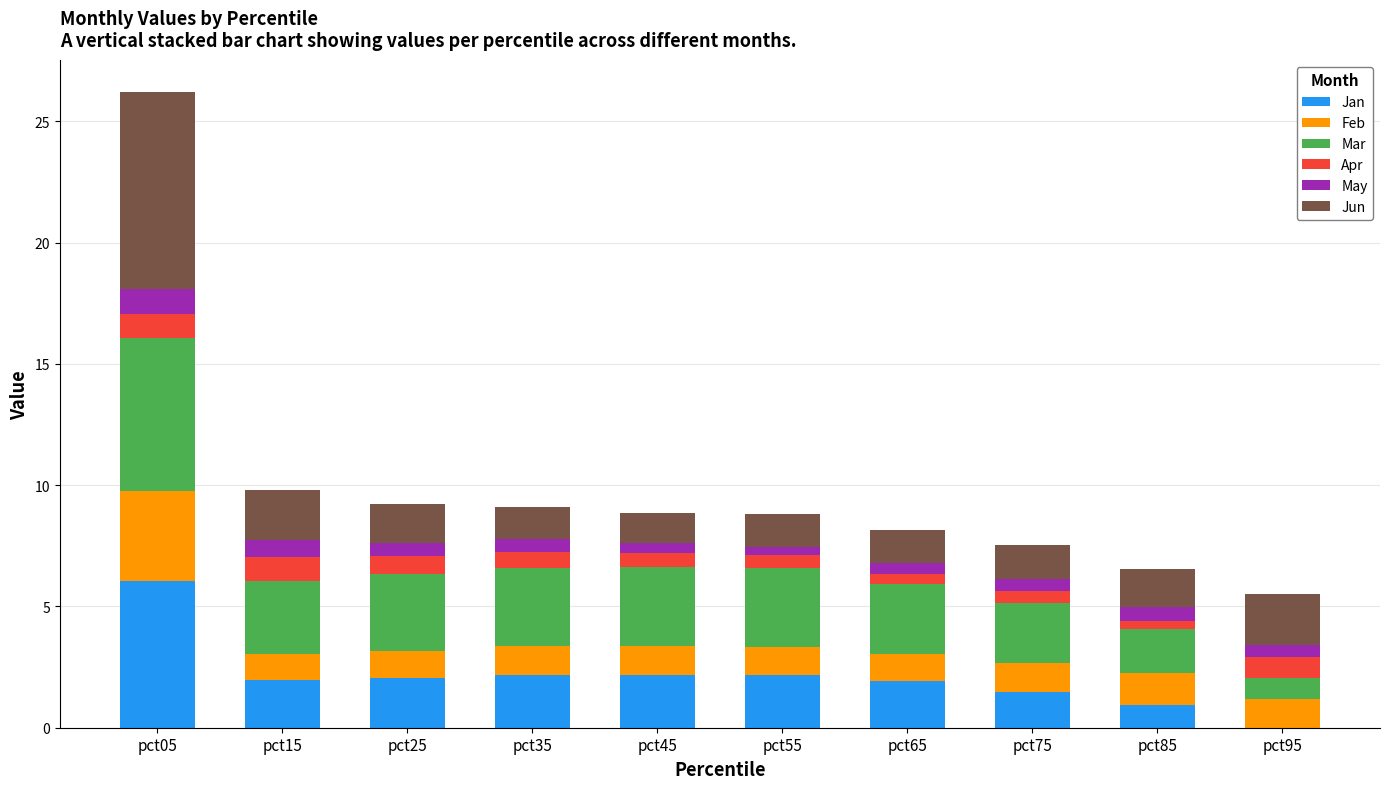

At which category is the sum across all series the highest?

pct05